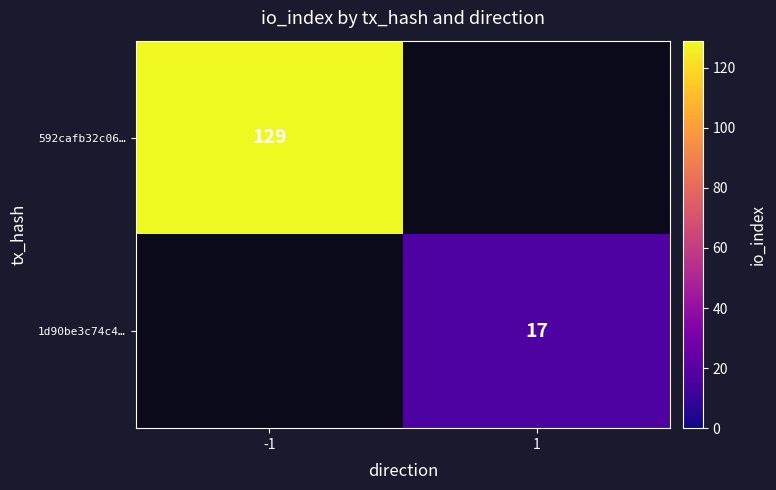

The value of 592cafb32c06… at -1 is 129. True or false?

True